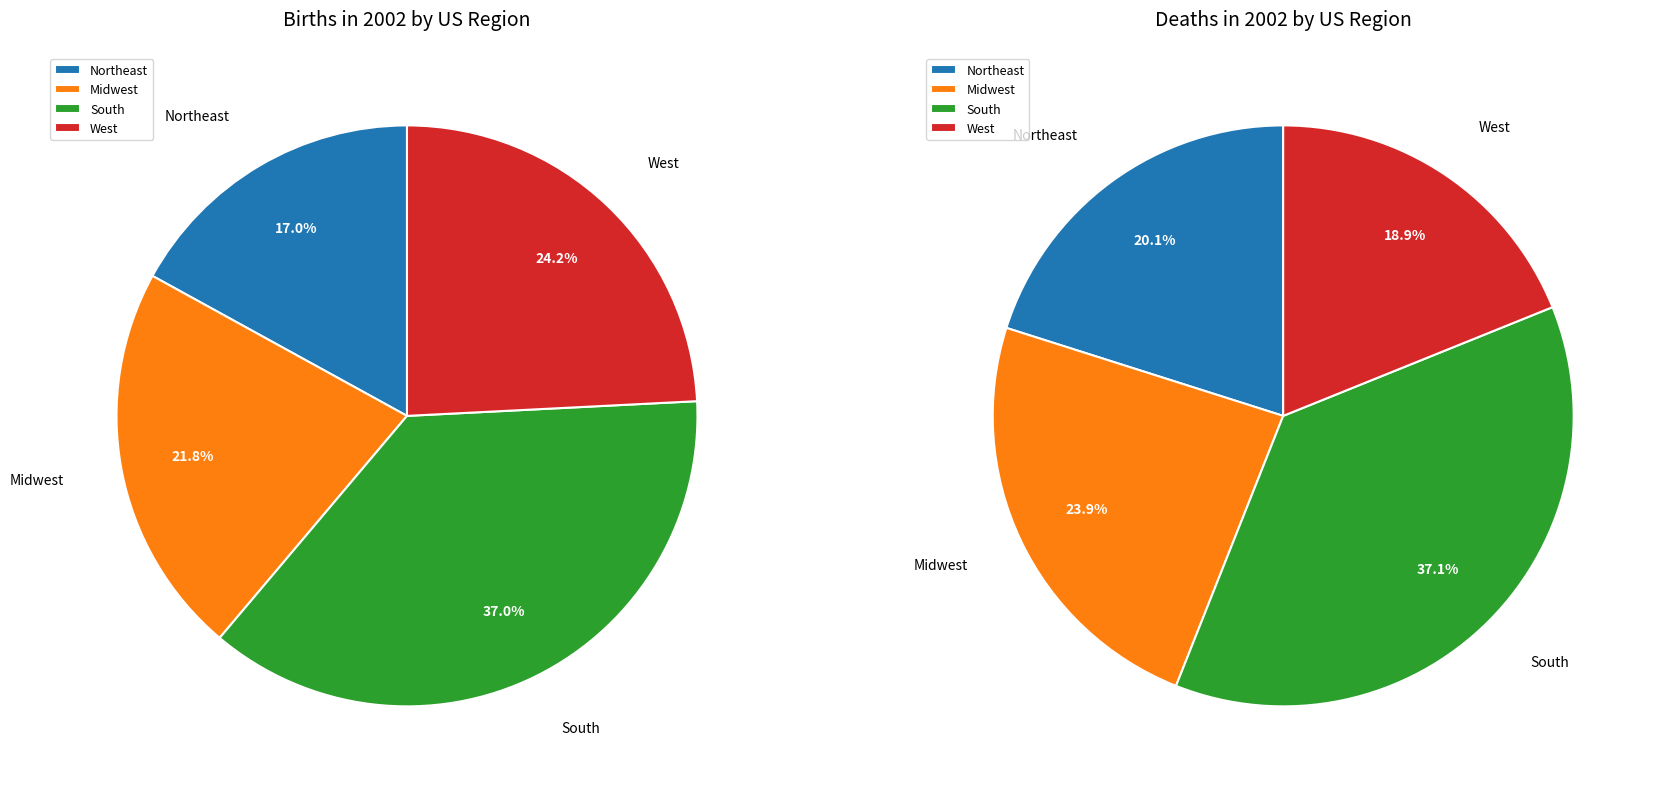

Count the number of slices in the pie.

4